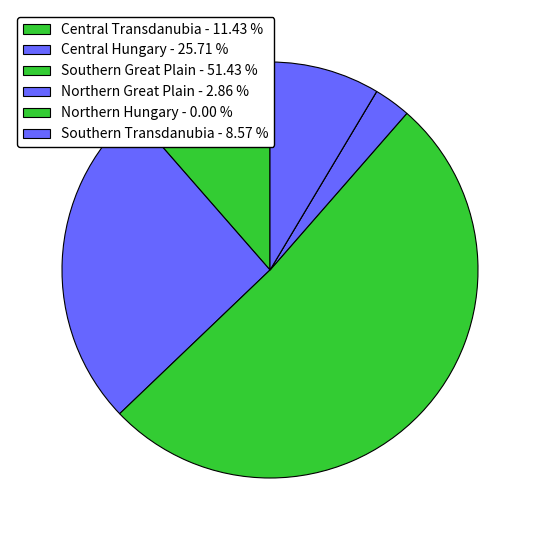

What is the ratio of the value at Southern Great Plain to the value at Southern Transdanubia?

6.0